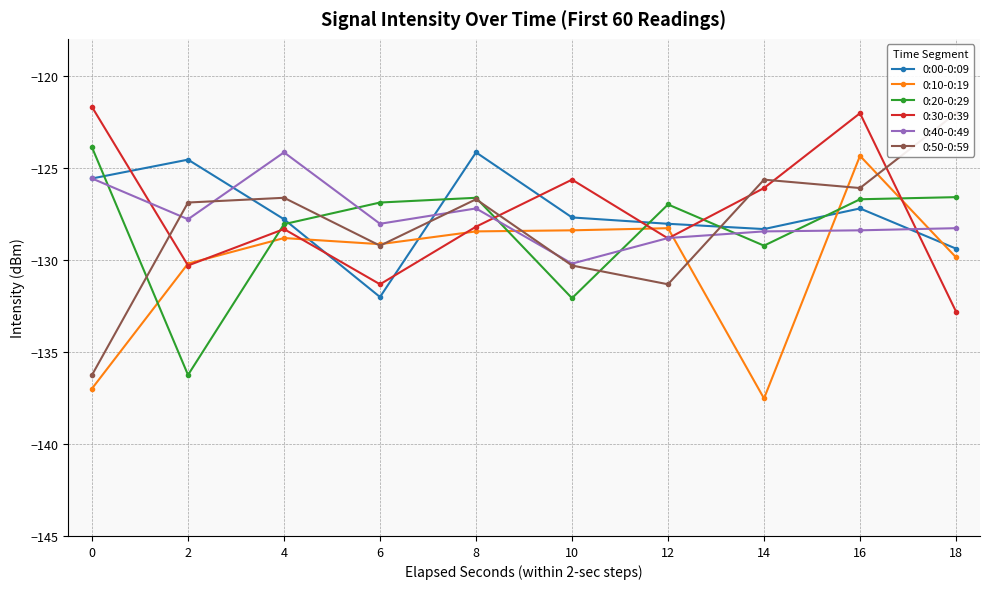

True or false: 0:50-0:59 has a value of -125.6 at 14.

True